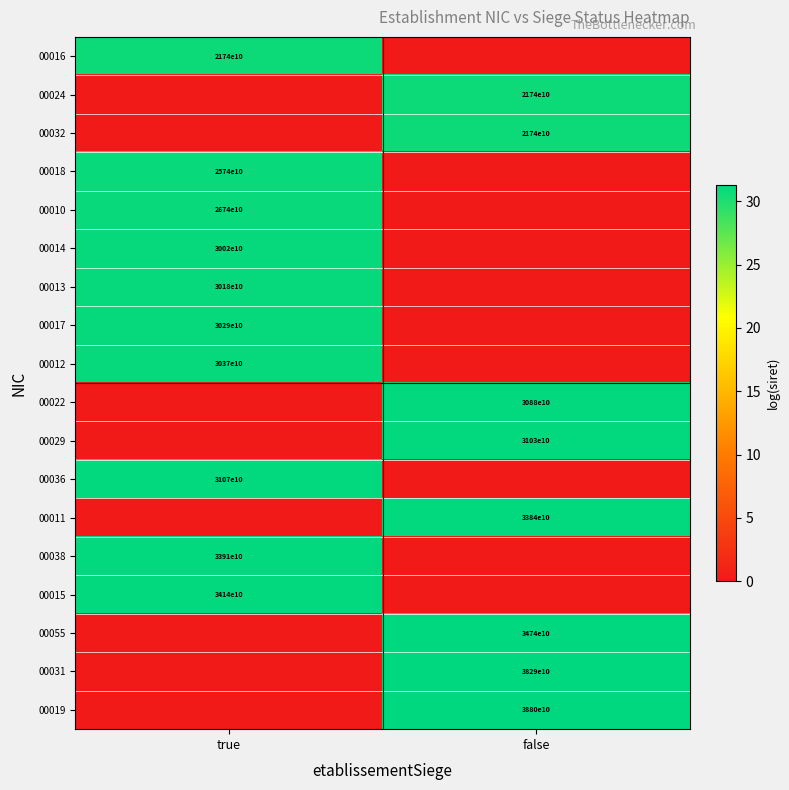

The value of 00032 at false is 21740000000000. True or false?

True